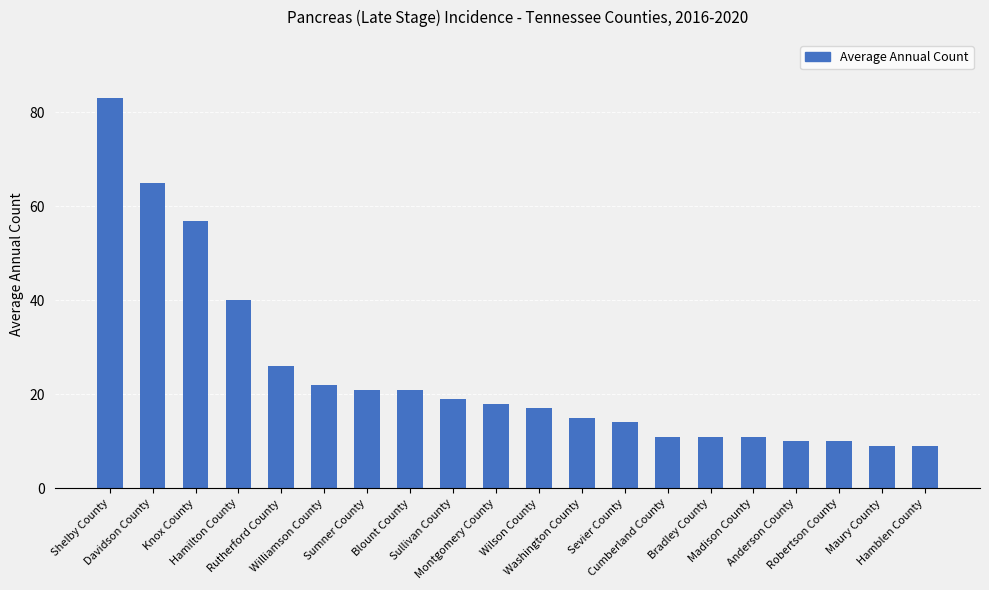

What position from the right is Robertson County?

3